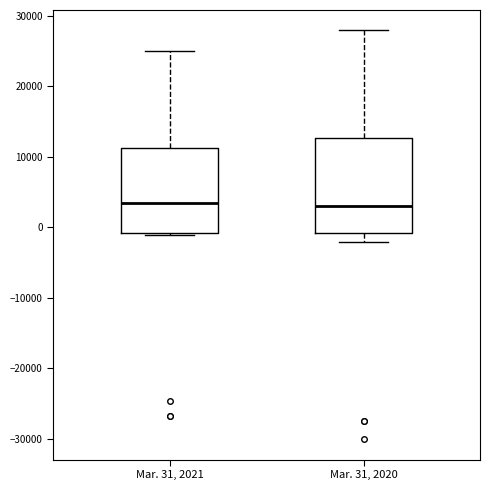

Reading left to right, transcribe this box plot: for each box, give where its median line is, the range the box spans, and where its two whiskers end, as read against the y-axis. The values are not printed on the chart, so give them approximately, as read against the axis.

Mar. 31, 2021: median 3000, box -1000 to 11000, whiskers -1000 to 25000
Mar. 31, 2020: median 3000, box -1000 to 13000, whiskers -2000 to 28000